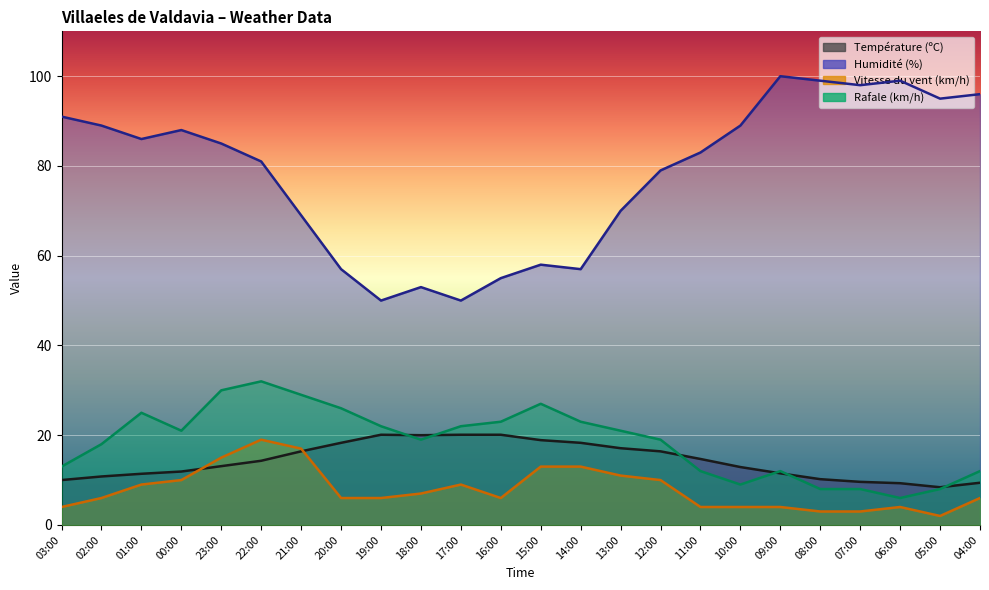

How many data points does each series have?

24